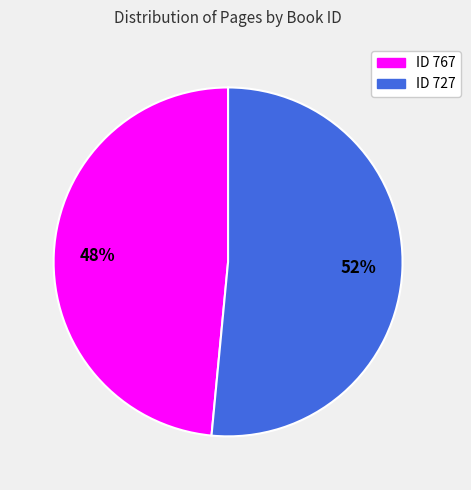

To the nearest percent, what is the average slice percentage?

50%